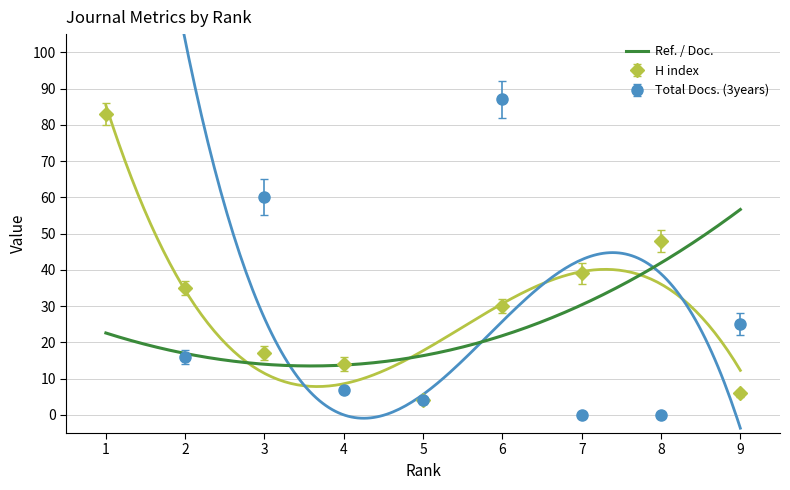

At which category does Total Docs. (3years) reach its first local valley?

2